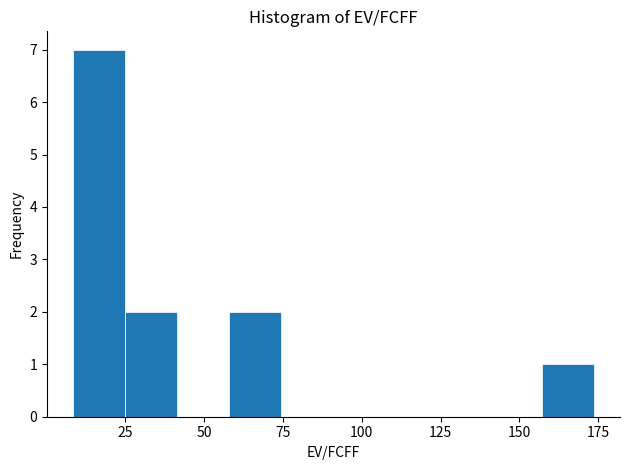

Read against the x-axis, roughly where is the centre of the tallest bar?

15